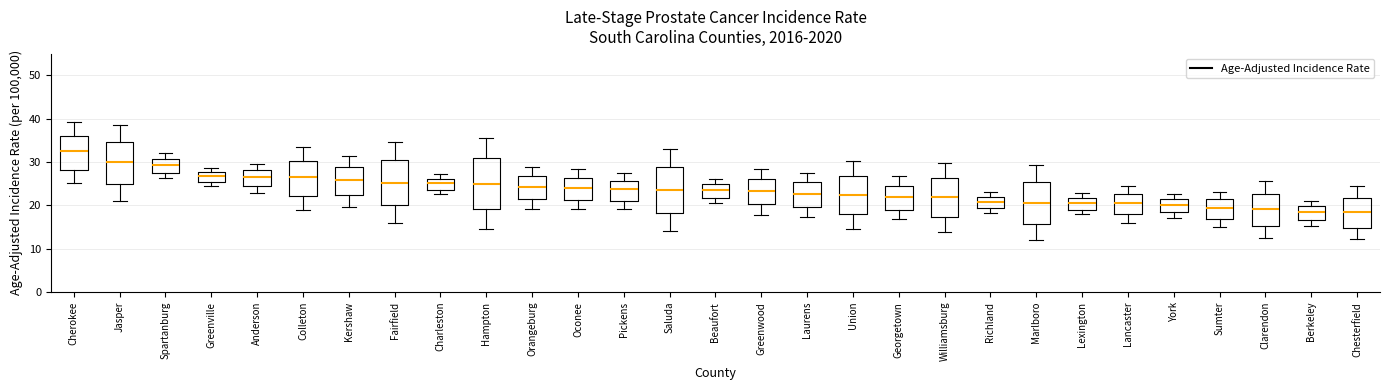

Where is the upper edge of the box for Richland on the y-axis? The values are not printed on the chart, so give them approximately, as read against the axis.

22